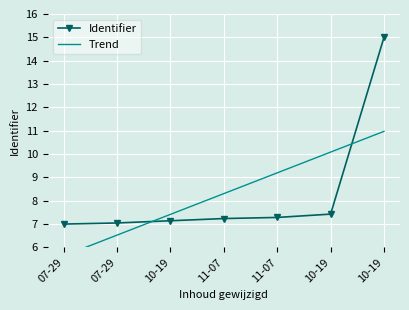

Reading left to right, what are all the values shown in this chart?

Identifier: 07-29=7.0	07-29=7.0	10-19=7.1	11-07=7.2	11-07=7.3	10-19=7.4	10-19=15.0
Trend: 07-29=5.6	07-29=6.5	10-19=7.4	11-07=8.3	11-07=9.2	10-19=10.1	10-19=11.0